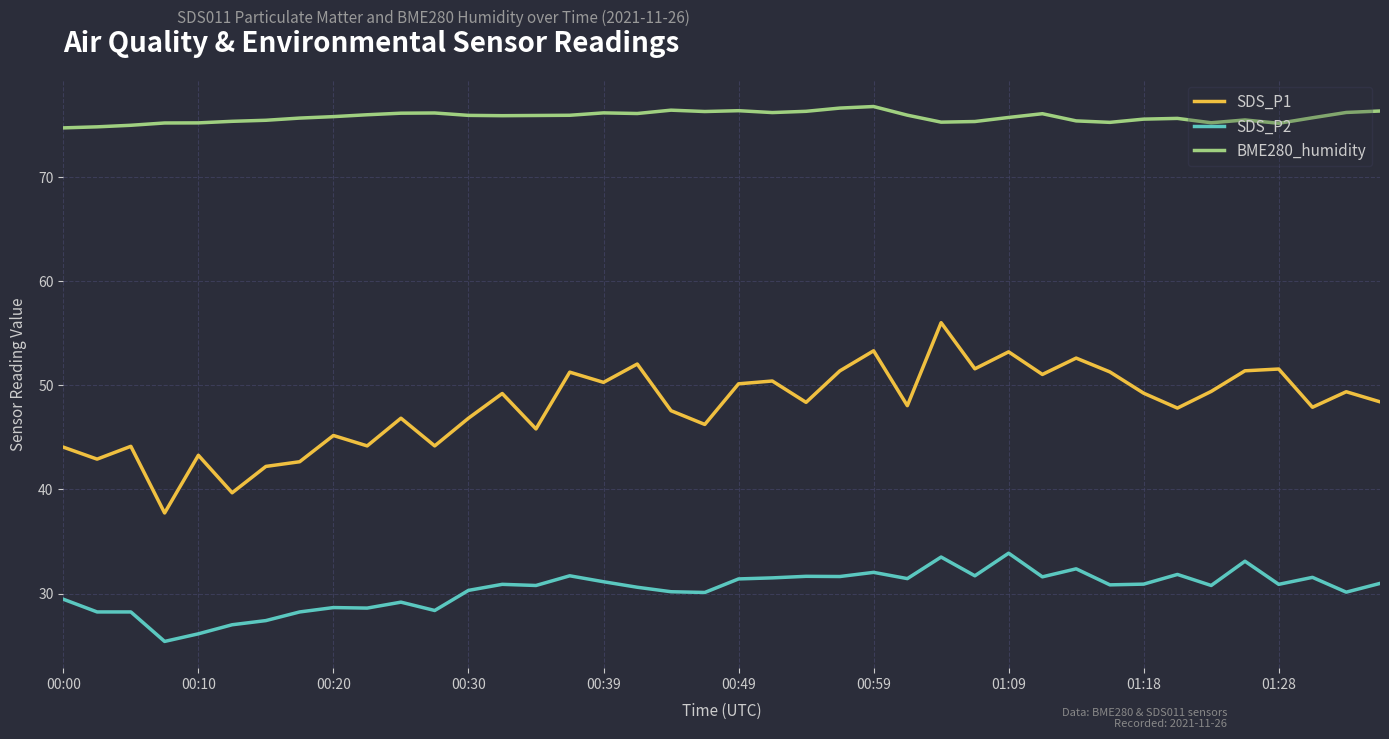

What is the maximum value shown in the chart?

76.8